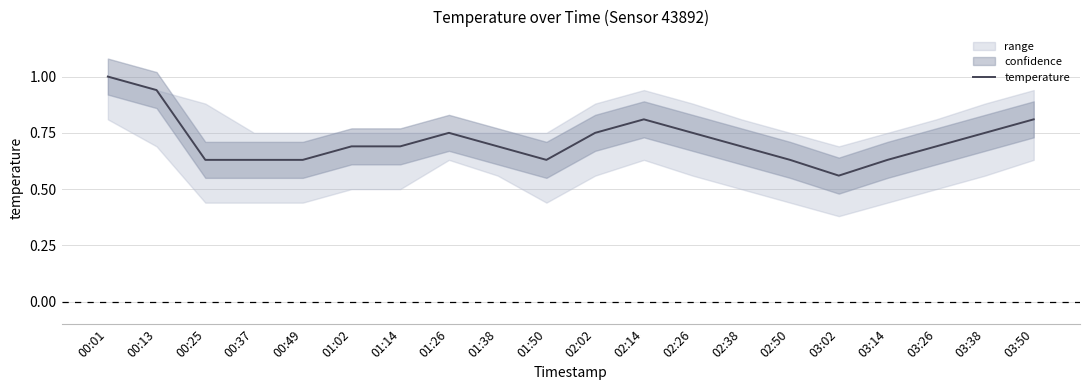

Read the value at 02:14.

0.8